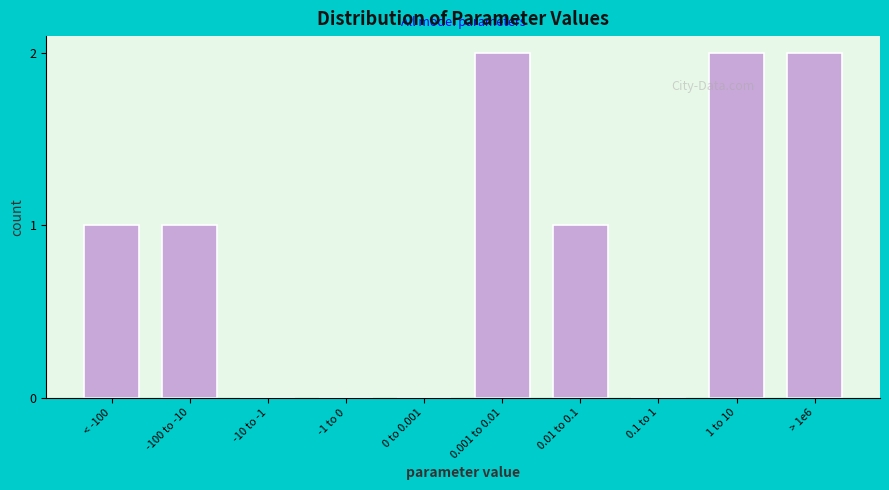

Reading left to right, what are all the values shown in this chart?

< -100=1	-100 to -10=1	-10 to -1=0	-1 to 0=0	0 to 0.001=0	0.001 to 0.01=2	0.01 to 0.1=1	0.1 to 1=0	1 to 10=2	> 1e6=2